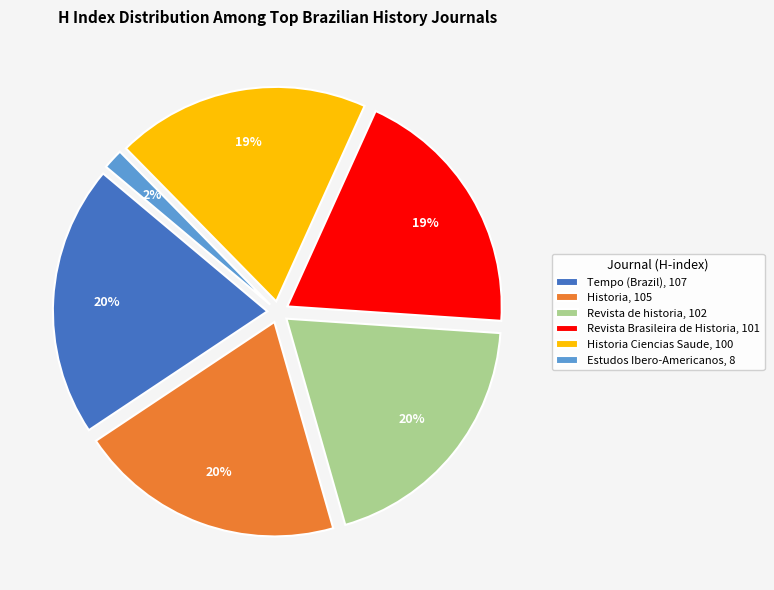

To the nearest percent, what is the average slice percentage?

17%